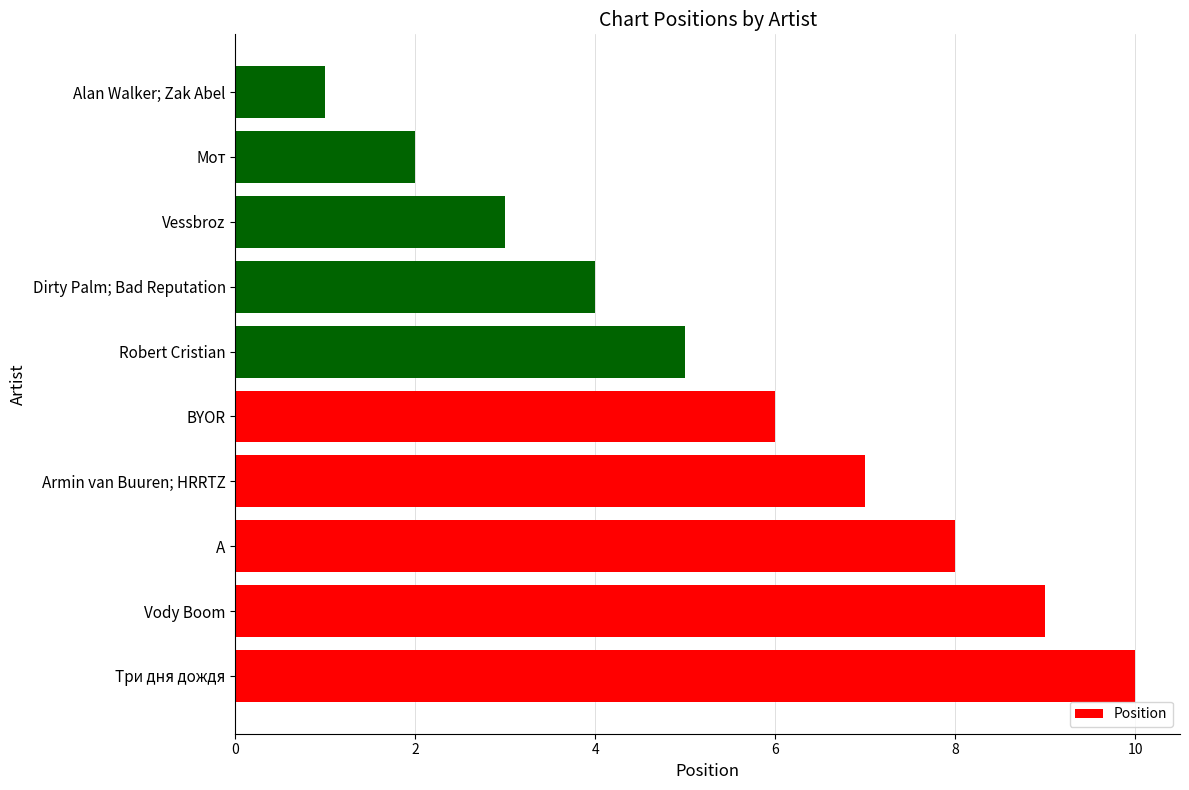

At which category does the chart reach its minimum across all series?

Alan Walker; Zak Abel